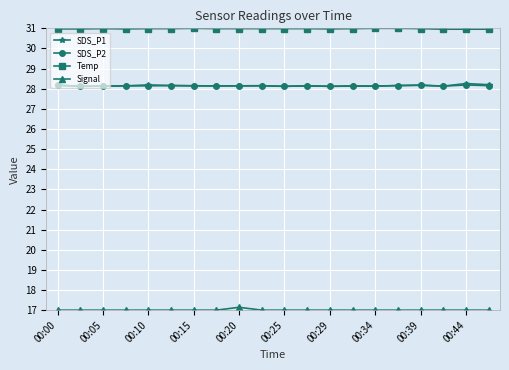

What is the minimum value for SDS_P1?

28.1